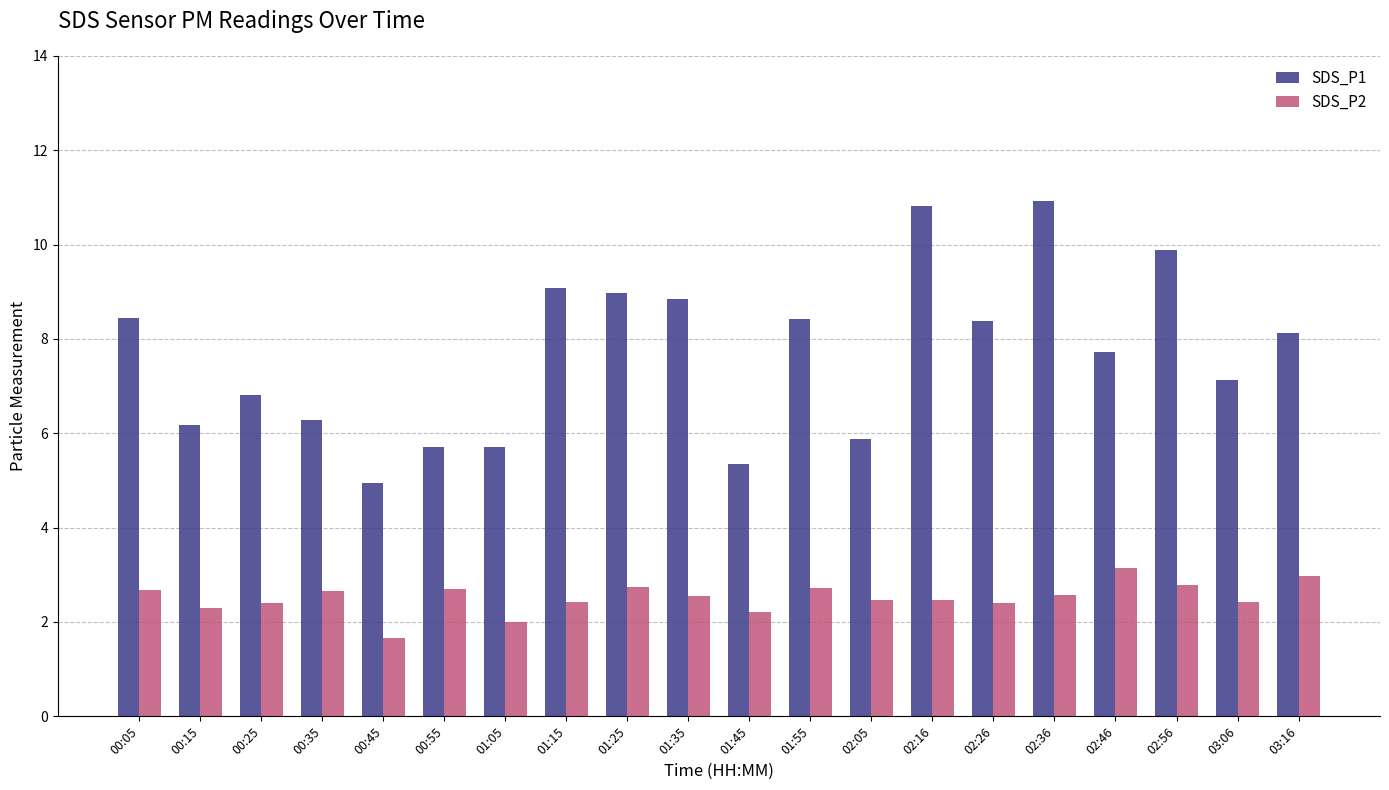

Rank the series by their maximum value, from lowest to highest.

SDS_P2, SDS_P1